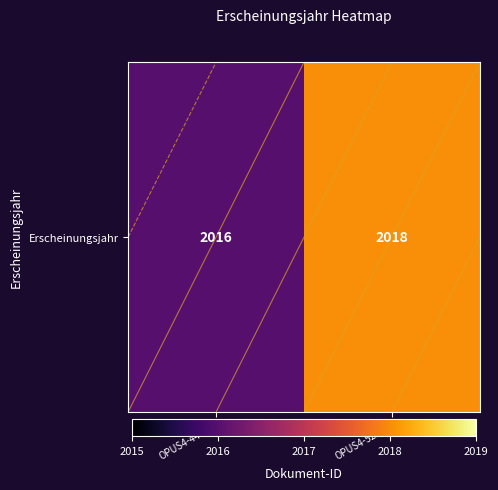

The chart shows a value of 2016 at OPUS4-44843. True or false?

True